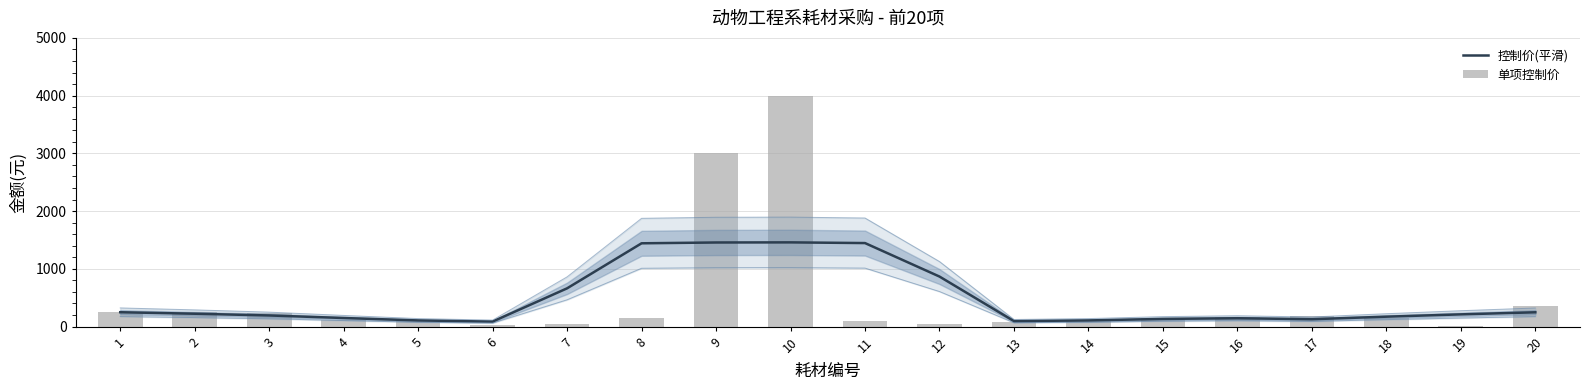

Where is 控制价(平滑) nearest to the value 772?

12